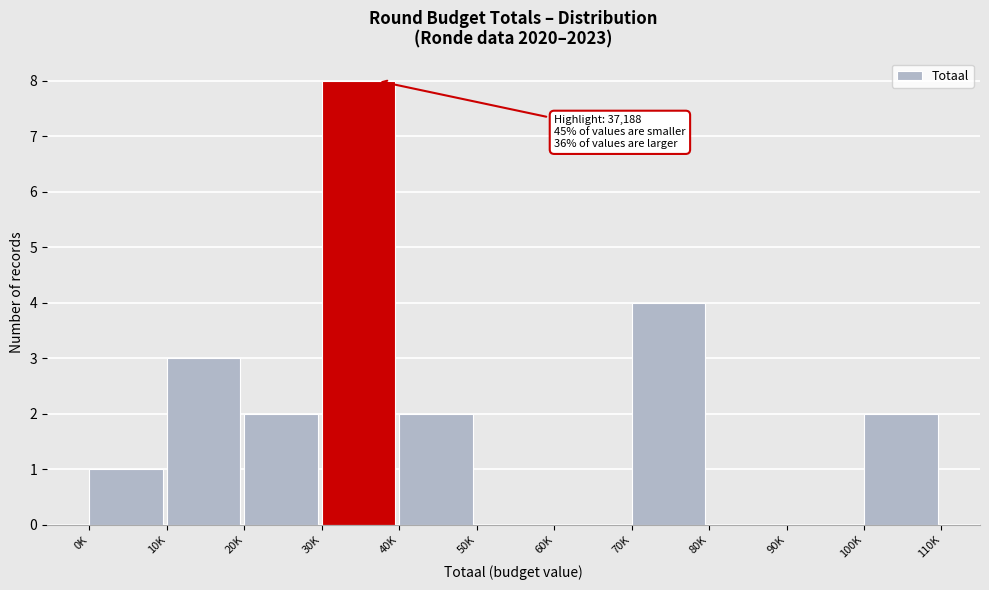

Reading left to right, list all the values displayed in this chart.

0K=1	10K=3	20K=2	30K=8	40K=2	50K=0	60K=0	70K=4	80K=0	90K=0	100K=2